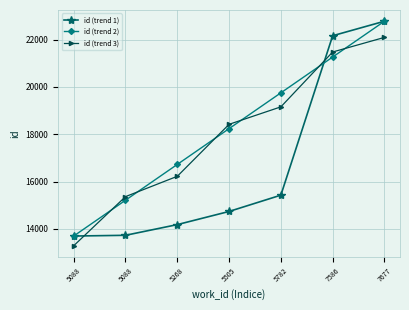

What is the average value of the id (trend 3) series?

18004.5